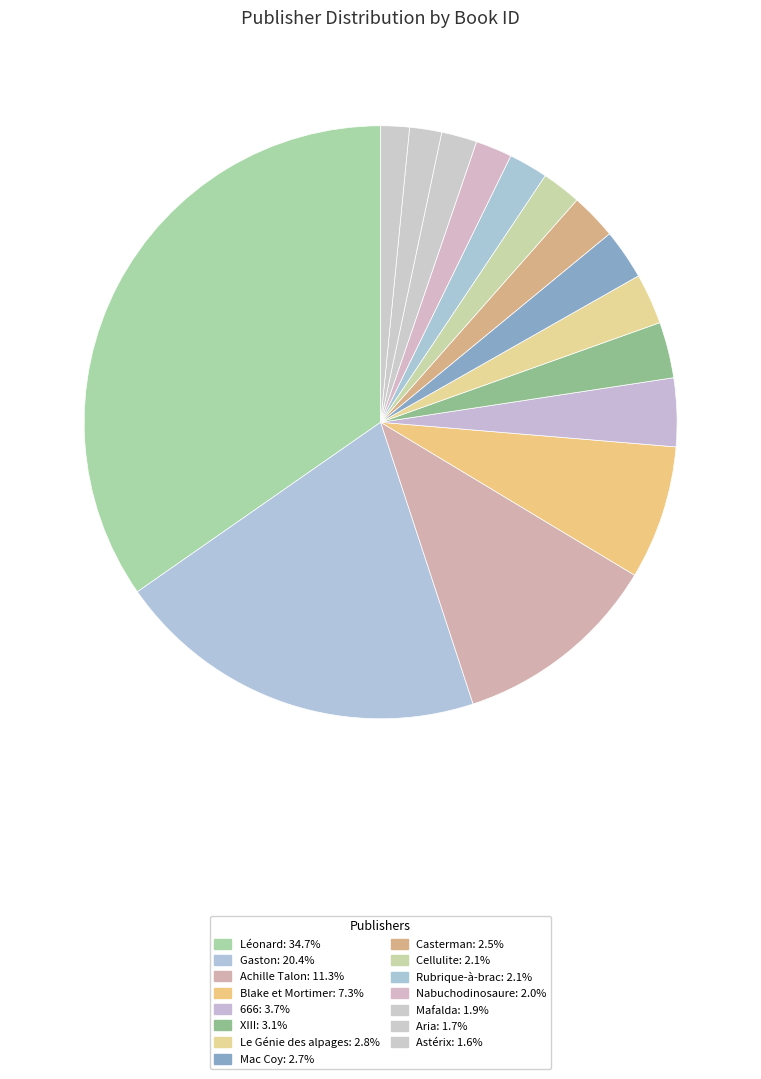

Count the number of slices in the pie.

15